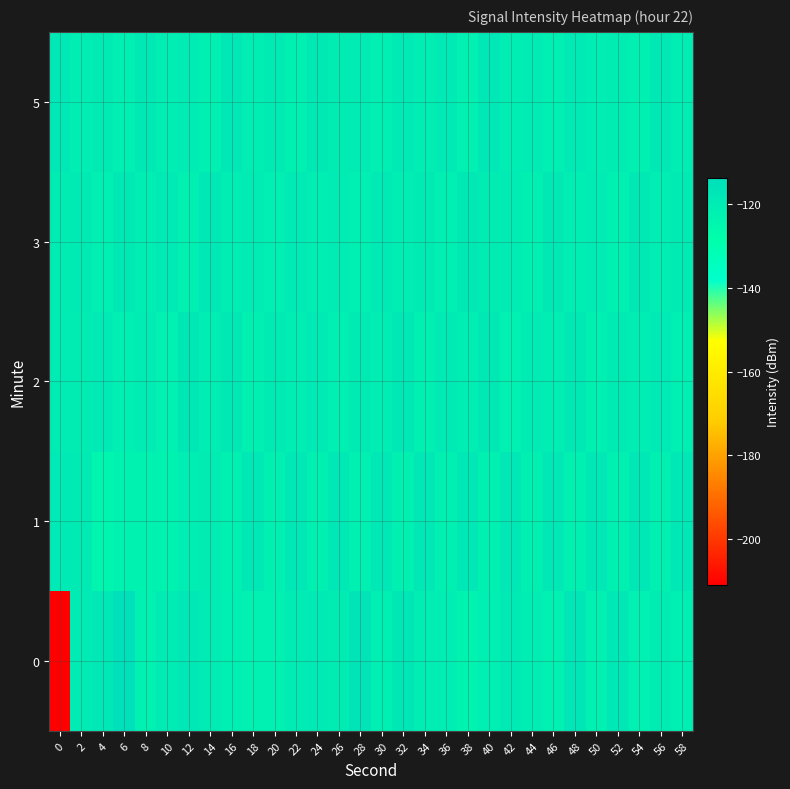

At 16, list the series in order from largest to smallest.

5, 2, 3, 0, 1